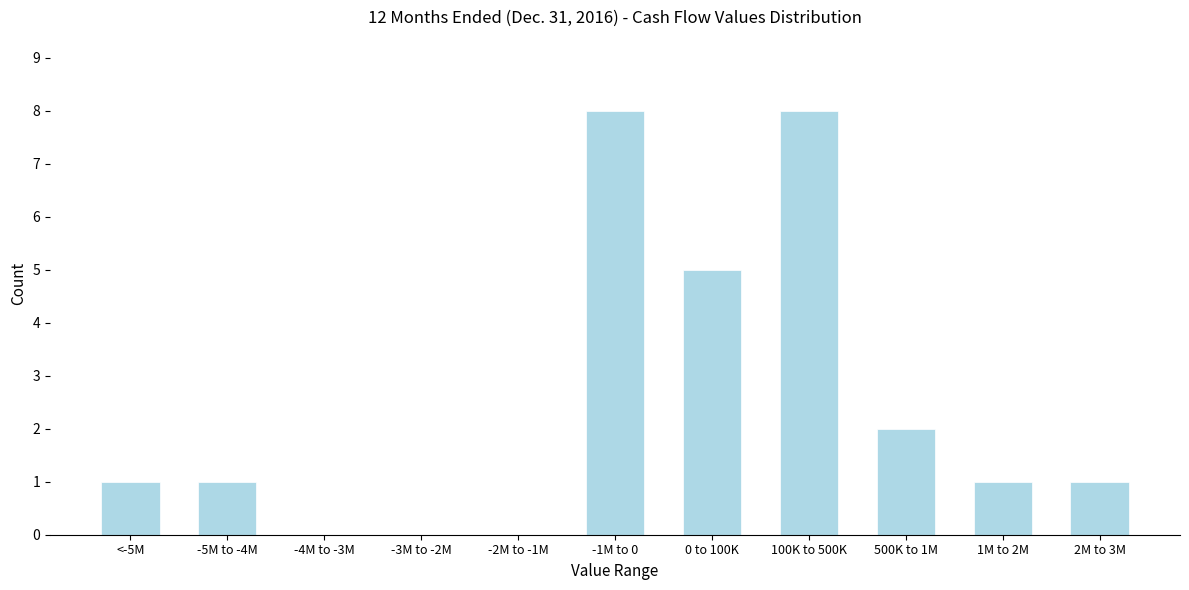

Reading left to right, list all the values displayed in this chart.

<-5M=1	-5M to -4M=1	-4M to -3M=0	-3M to -2M=0	-2M to -1M=0	-1M to 0=8	0 to 100K=5	100K to 500K=8	500K to 1M=2	1M to 2M=1	2M to 3M=1